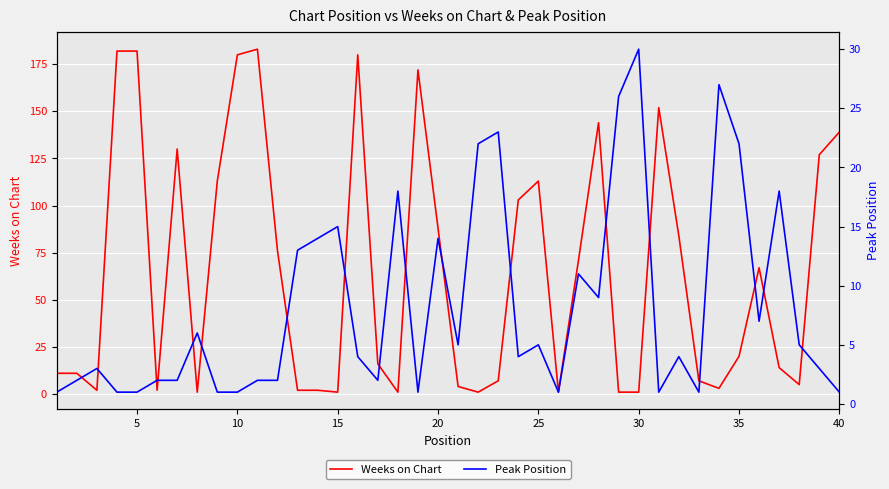

Is it true that Weeks on Chart equals 182 at 5?

True